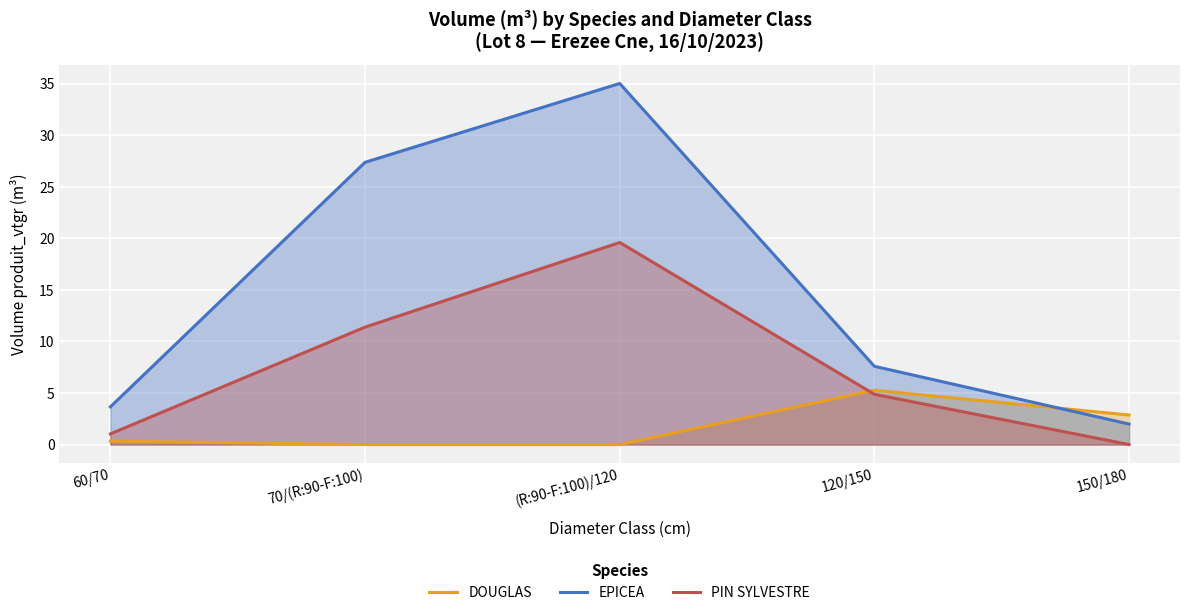

How many values in the PIN SYLVESTRE series exceed 4?

3